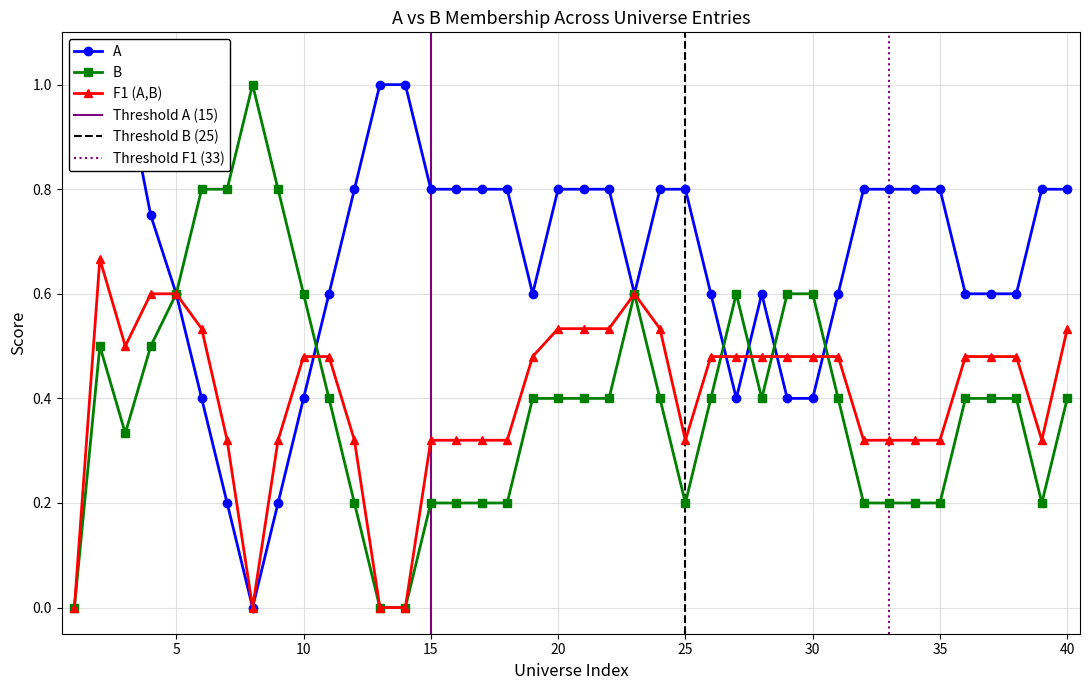

What is the greatest value displayed?

1